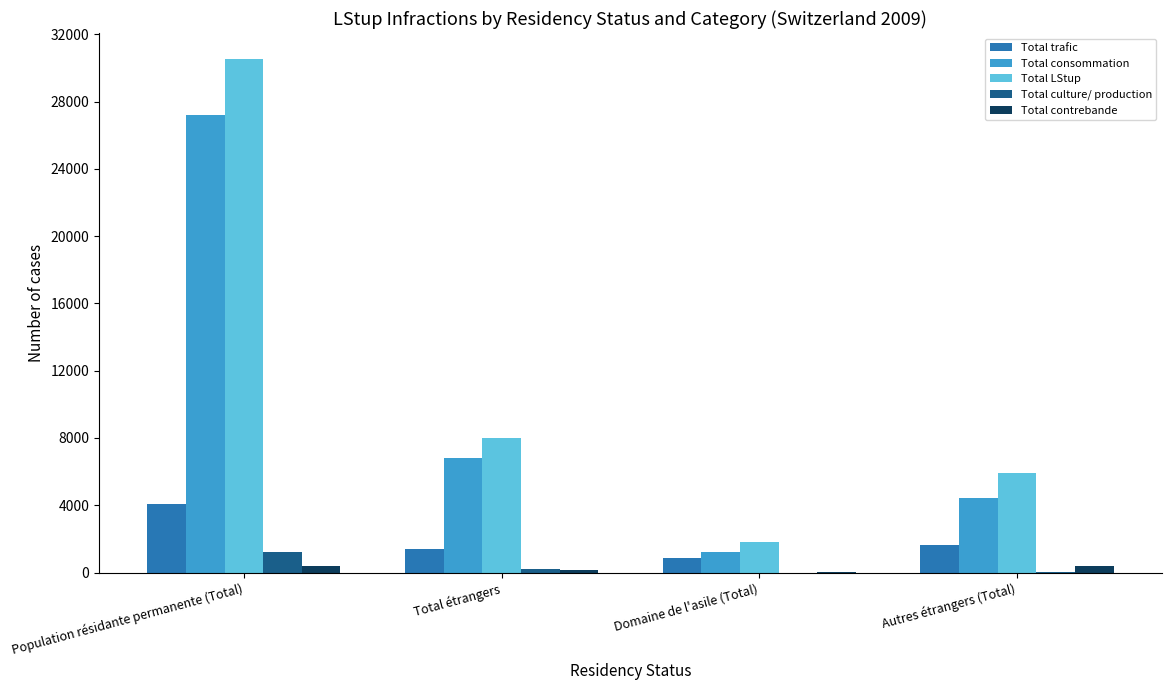

What is the maximum value shown in the chart?

30546